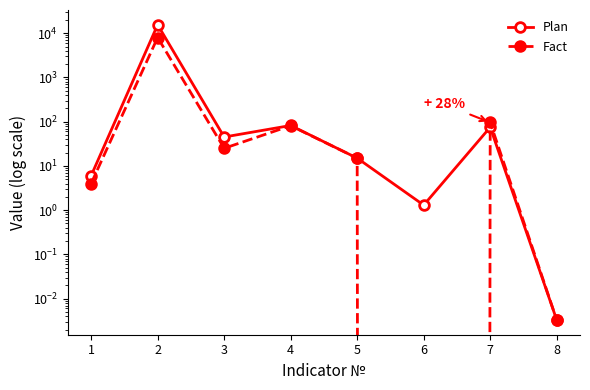

In Plan, how many points are higher than both neighbors (excluding endpoints)?

3